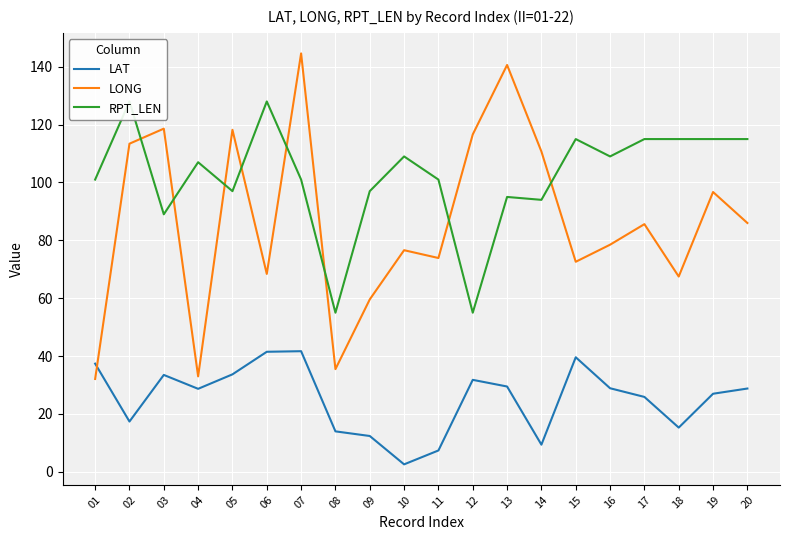

How many data points does each series have?

20